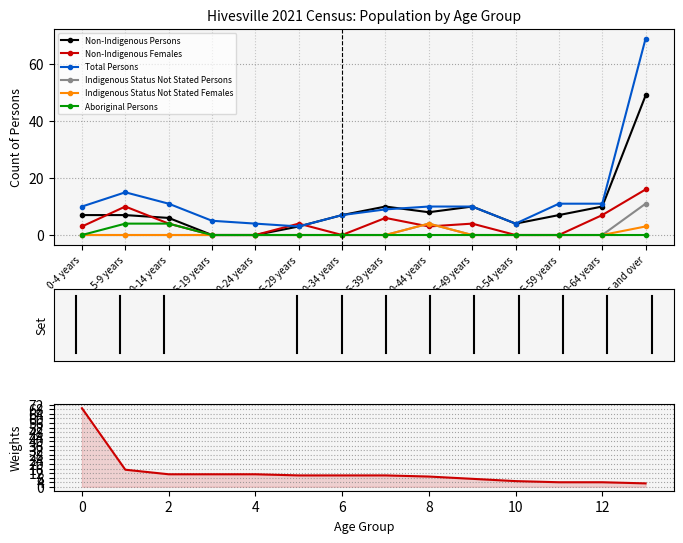

List the series in order of their peak value, lowest first.

Indigenous Status Not Stated Females, Aboriginal Persons, Indigenous Status Not Stated Persons, Non-Indigenous Females, Non-Indigenous Persons, Total Persons